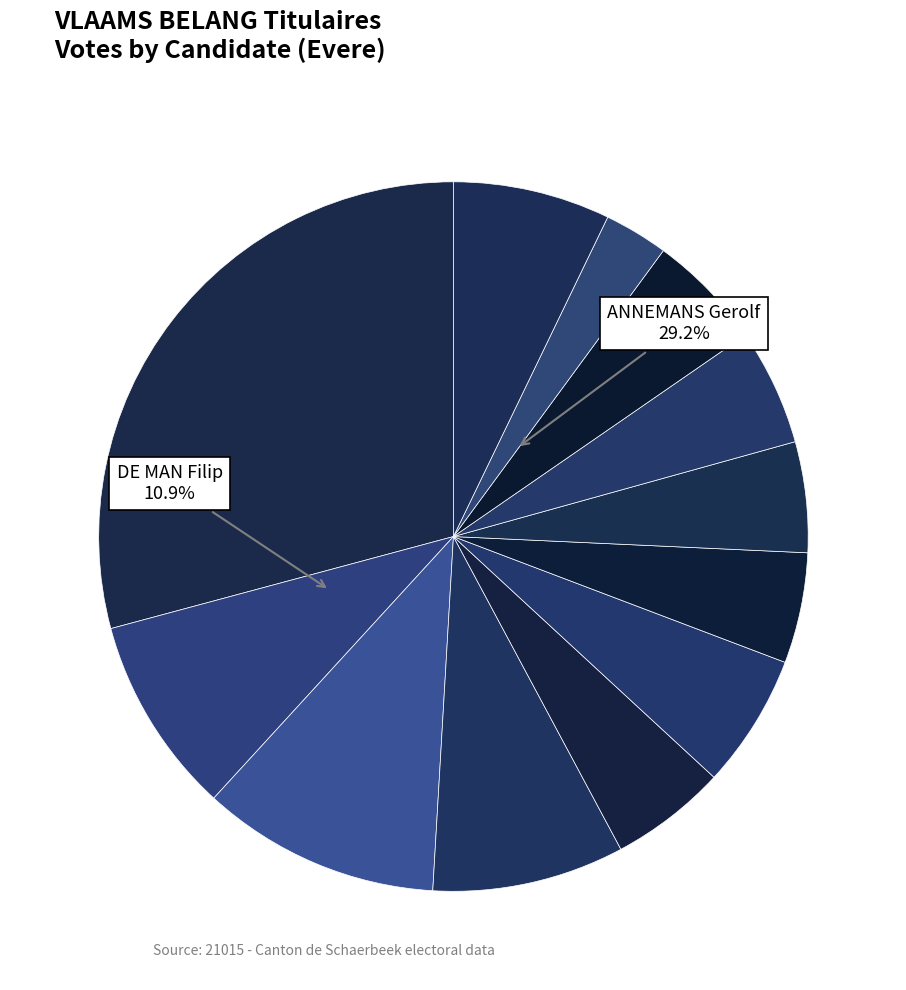

What percentage is the JEURISSEN Gil slice, to the nearest percent?

5%